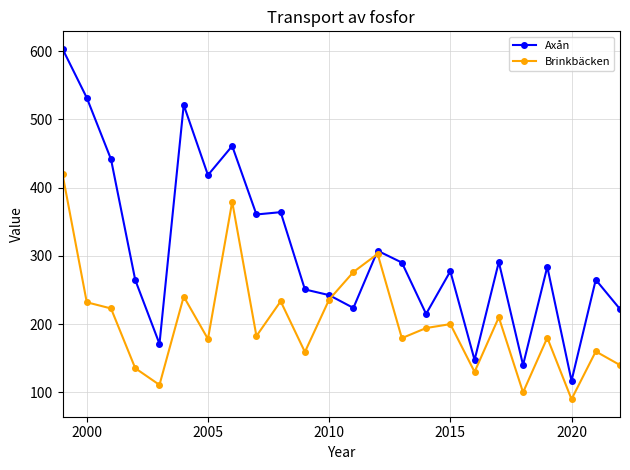

What is the difference between the maximum and minimum values in the Brinkbäcken series?

329.6